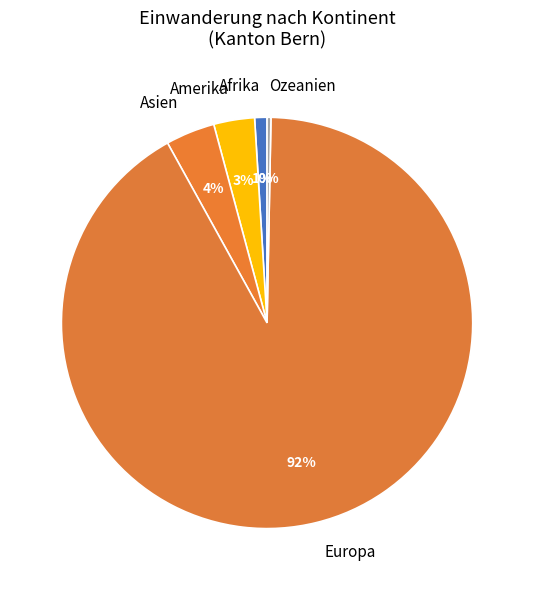

To the nearest percent, what percentage of the pie is Amerika?

3%